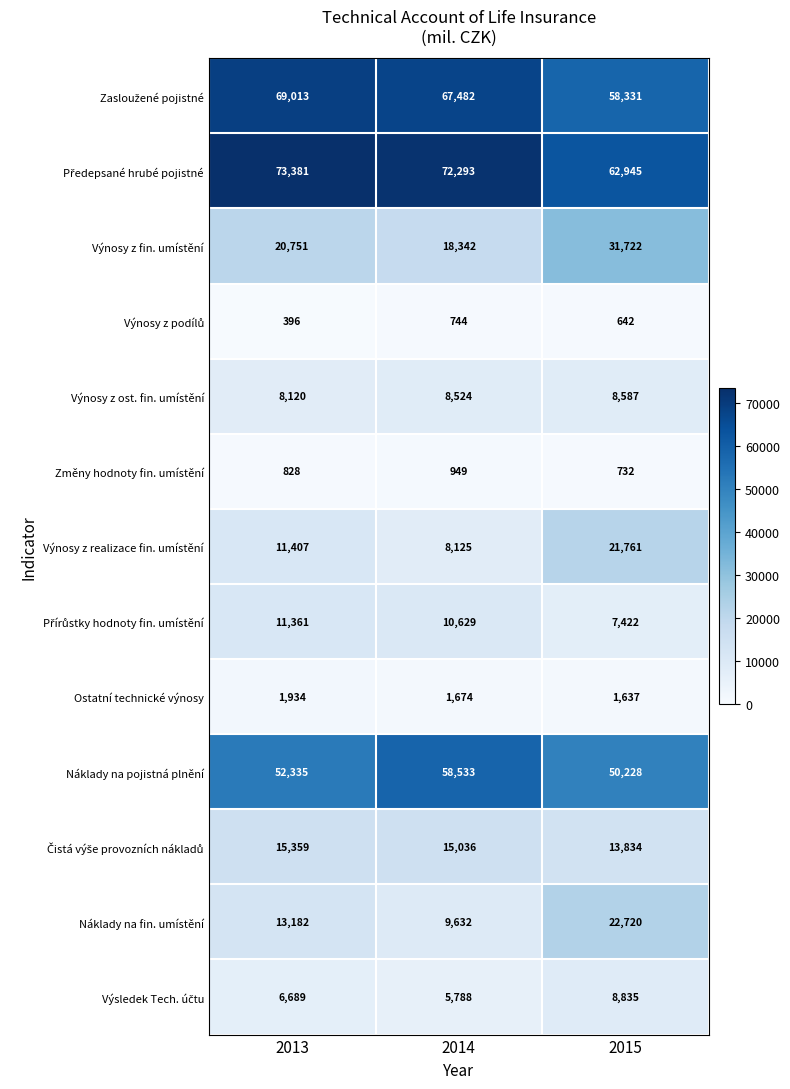

What is the difference between the maximum and minimum values in the Výnosy z realizace fin. umístění series?

13636